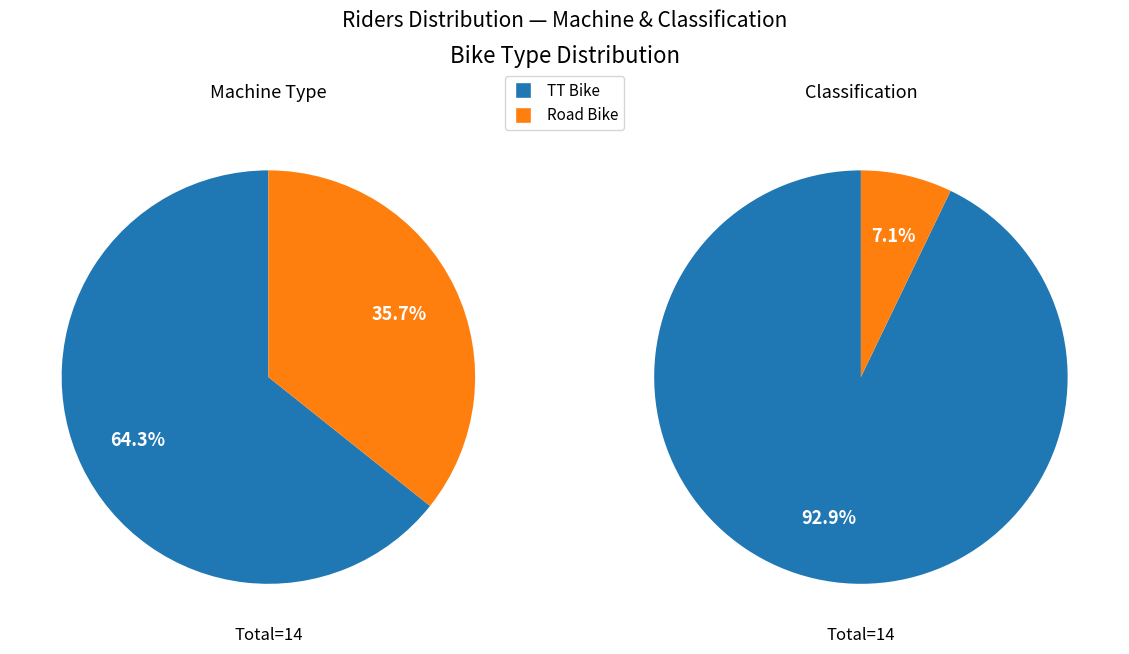

What is the change in value from TT Bike to Road Bike?

-4